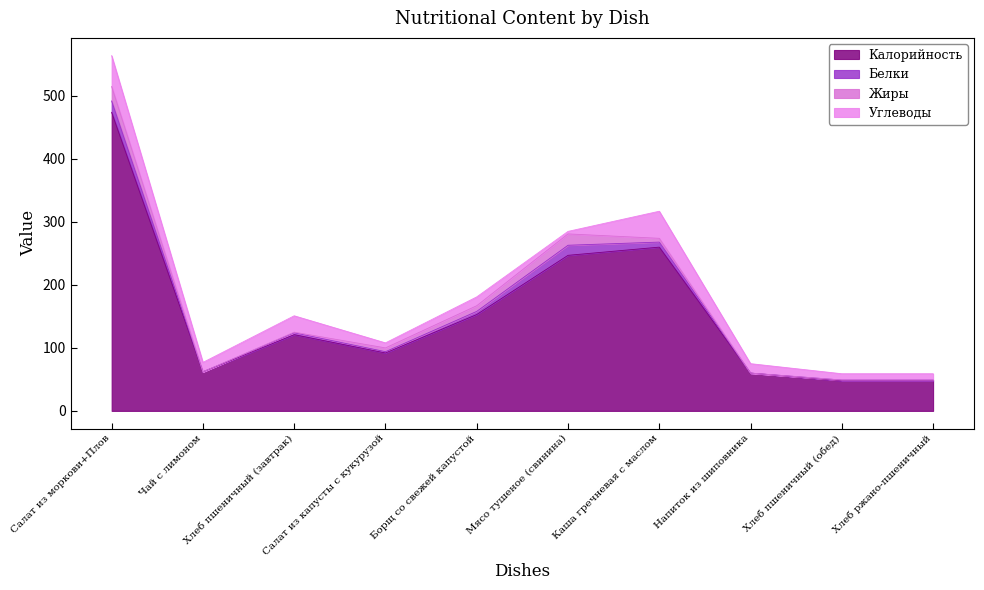

What position from the right is Хлеб пшеничный (обед)?

2